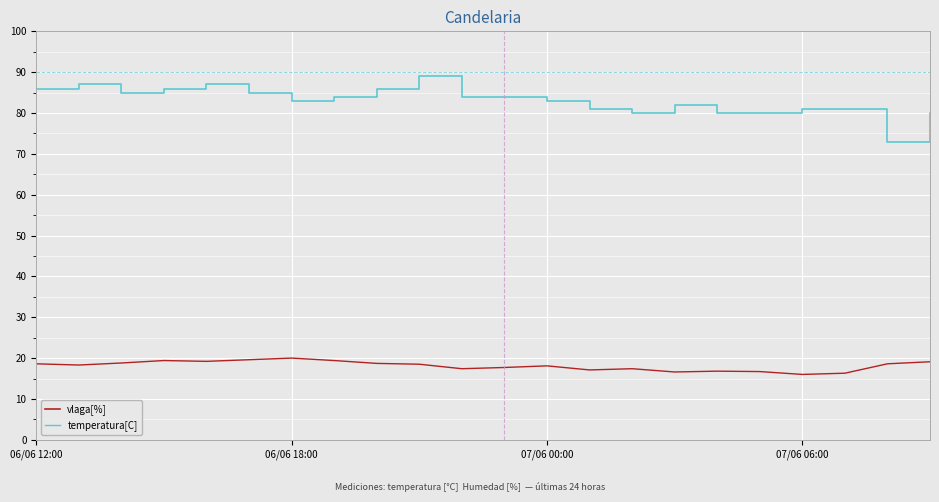

Which series has the widest spread of values?

vlaga[%]